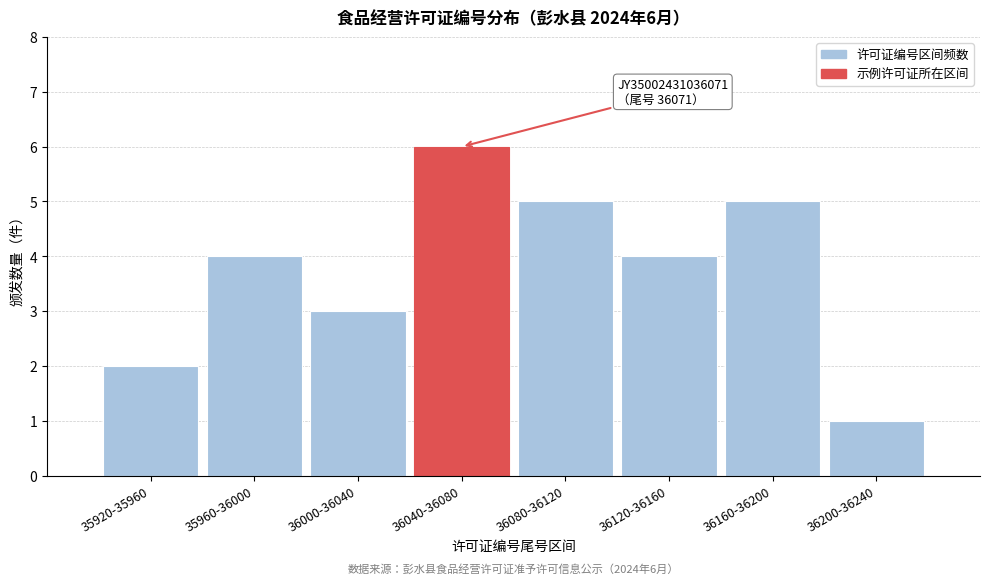

Reading right to left, transcribe all the data shown in this chart.

36200-36240=1	36160-36200=5	36120-36160=4	36080-36120=5	36040-36080=6	36000-36040=3	35960-36000=4	35920-35960=2